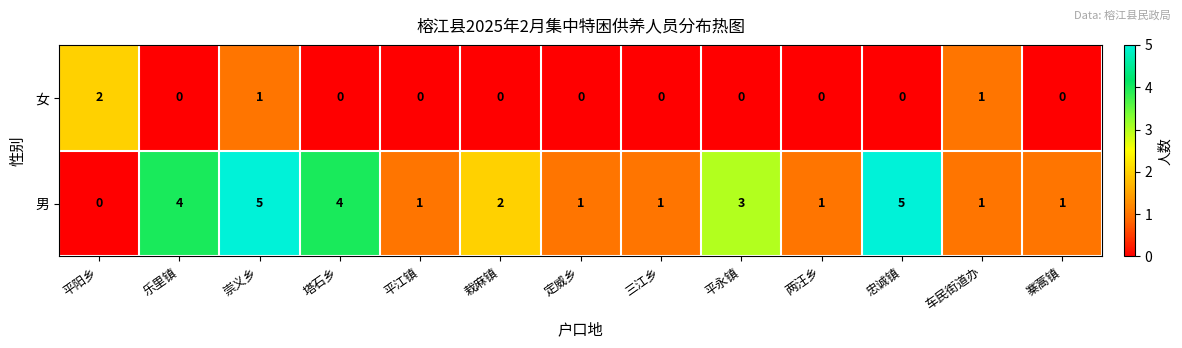

What is the difference between the maximum and minimum values in the 男 series?

5